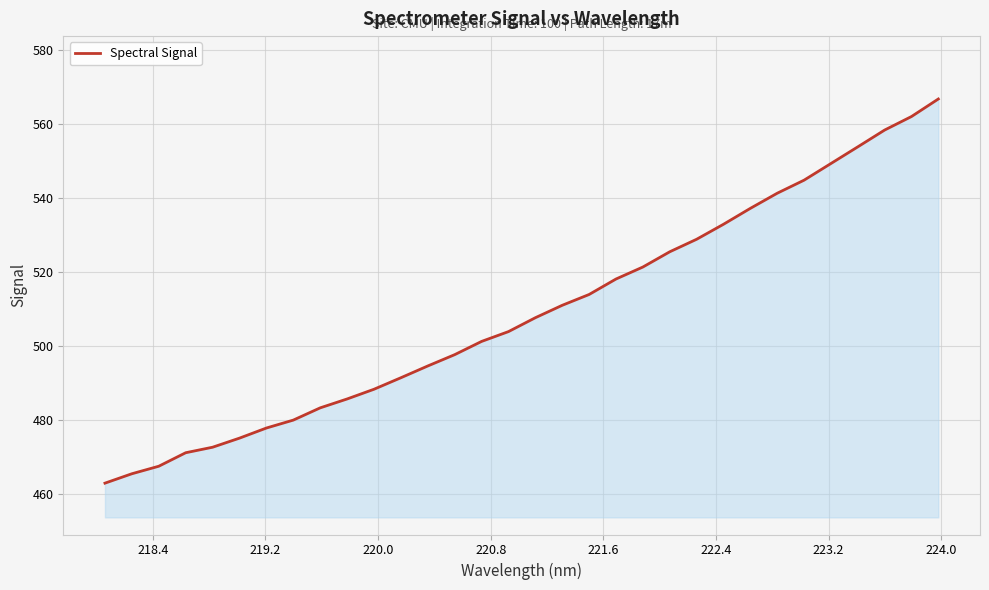

What is the minimum value shown in the chart?

462.9